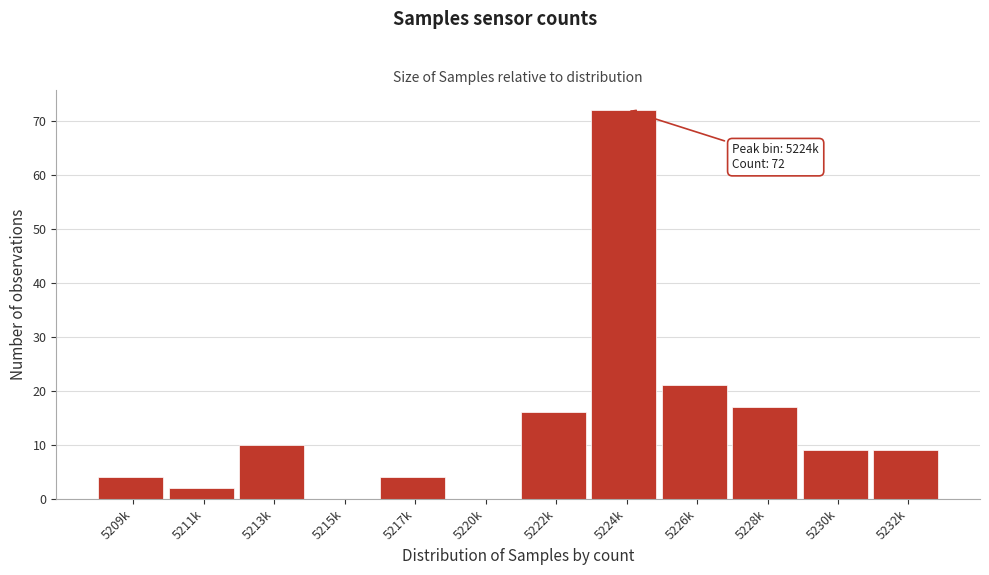

Reading left to right, list all the values displayed in this chart.

5209k=4	5211k=2	5213k=10	5215k=0	5217k=4	5220k=0	5222k=16	5224k=72	5226k=21	5228k=17	5230k=9	5232k=9